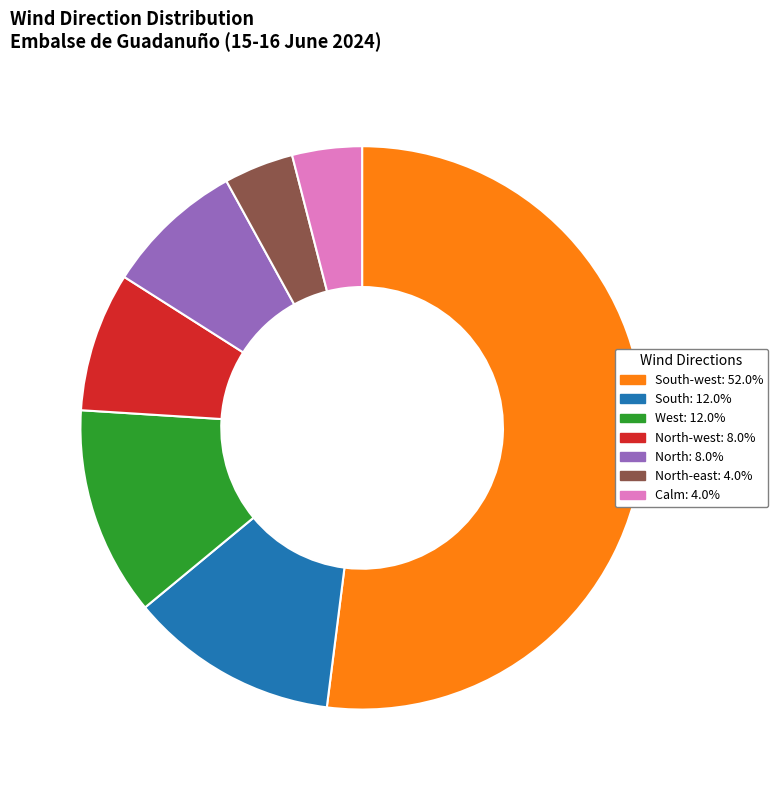

Does any single category account for the majority?

Yes